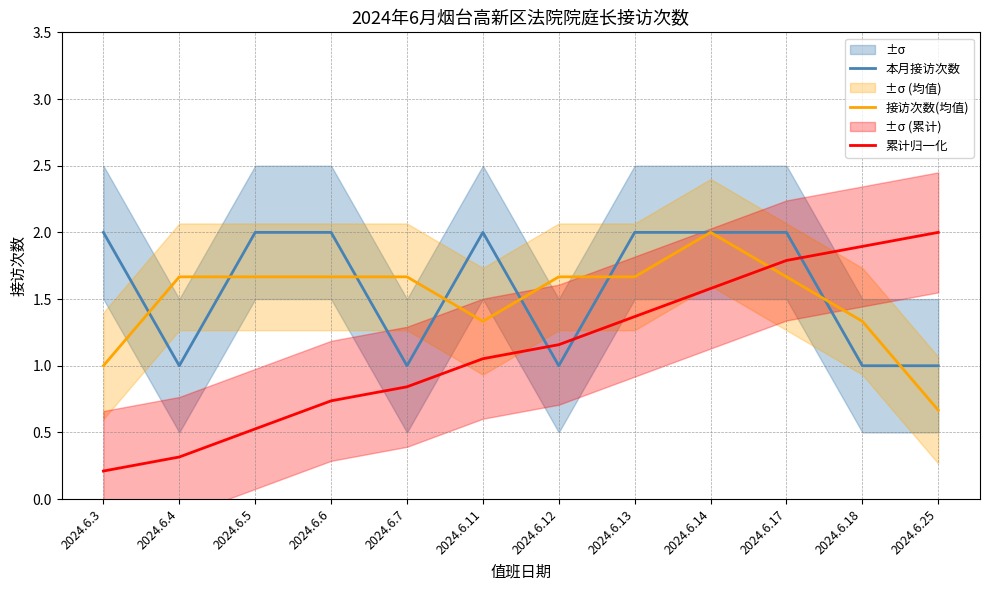

Which series has the largest total across all categories?

本月接访次数